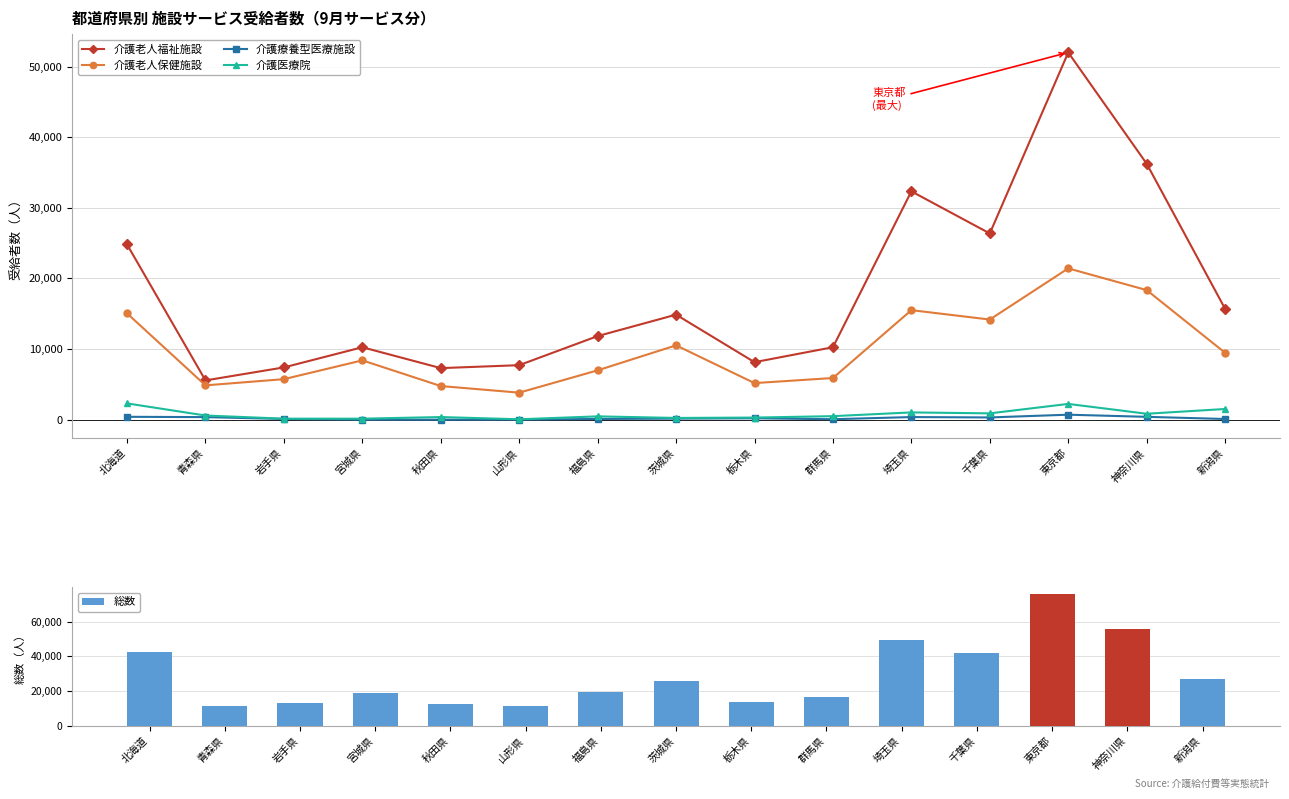

How many values in the 介護医療院 series exceed 498?

7